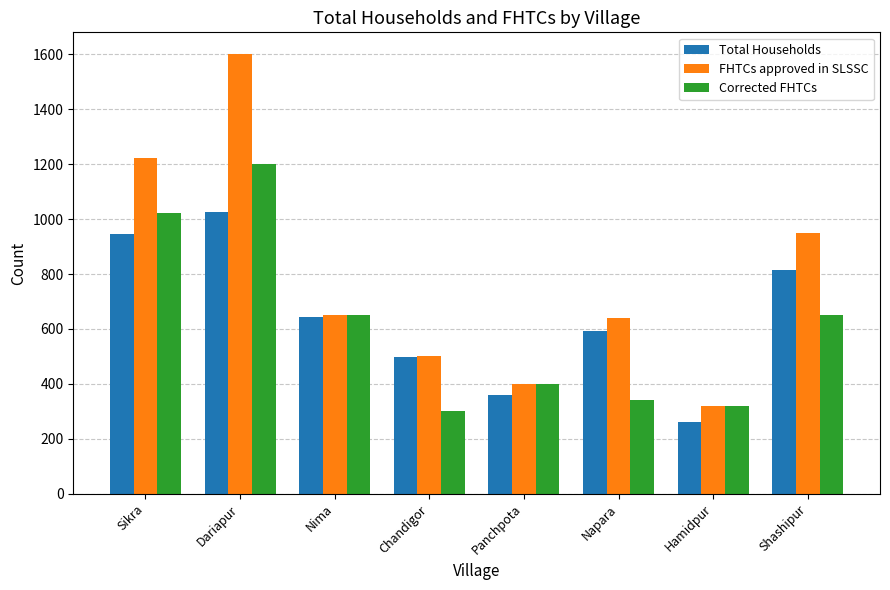

List the labels in order of Total Households value, largest first.

Dariapur, Sikra, Shashipur, Nima, Napara, Chandigor, Panchpota, Hamidpur